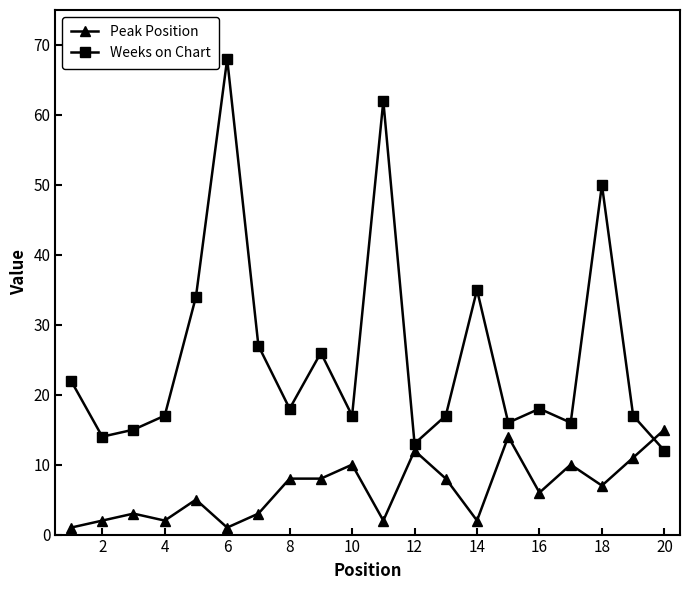

In Weeks on Chart, how many points are higher than both neighbors (excluding endpoints)?

6